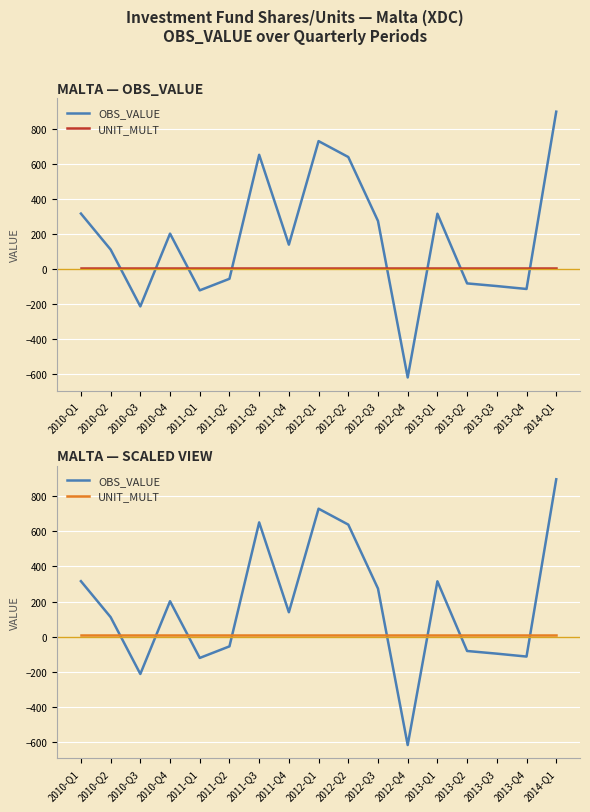

List the labels in order of UNIT_MULT value, largest first.

2010-Q1, 2010-Q2, 2010-Q3, 2010-Q4, 2011-Q1, 2011-Q2, 2011-Q3, 2011-Q4, 2012-Q1, 2012-Q2, 2012-Q3, 2012-Q4, 2013-Q1, 2013-Q2, 2013-Q3, 2013-Q4, 2014-Q1